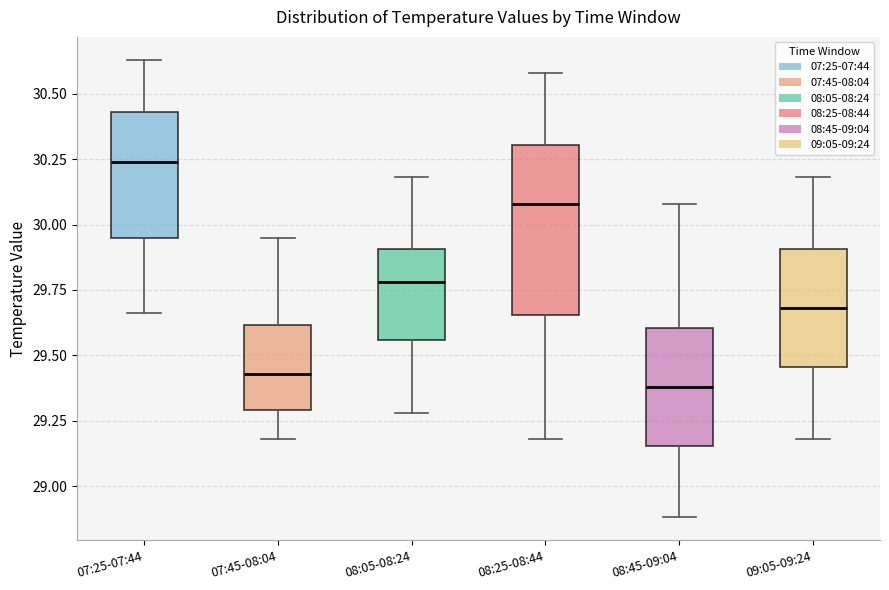

Where does the upper whisker of the box for 09:05-09:24 end on the y-axis? The values are not printed on the chart, so give them approximately, as read against the axis.

30.20